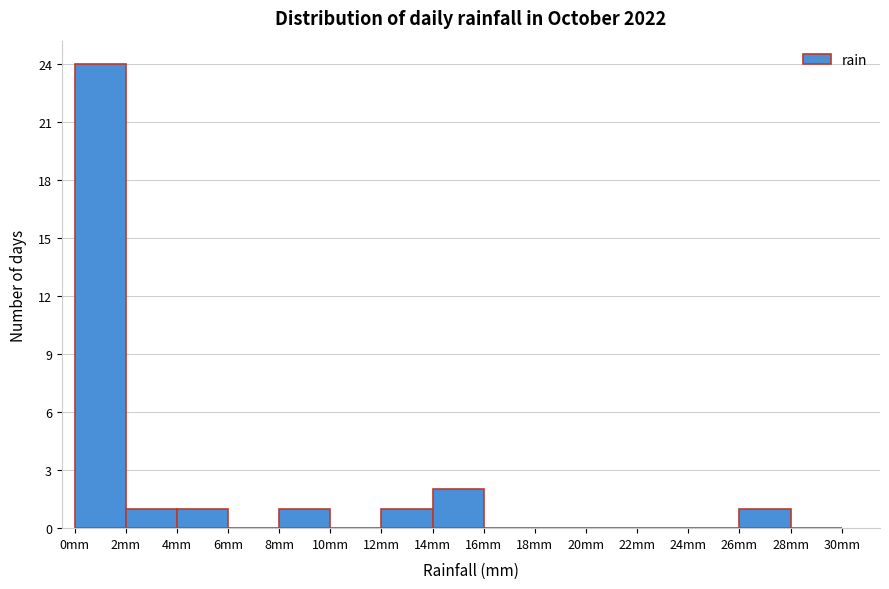

How tall is the bar that spans 12 to 14 on the x-axis? The values are not printed on the chart, so give them approximately, as read against the axis.

1